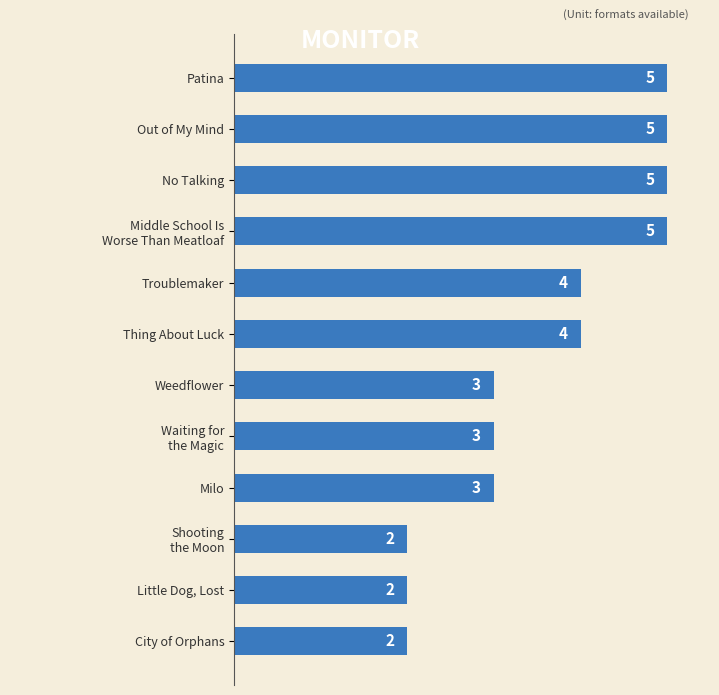

Read the value at Weedflower.

3